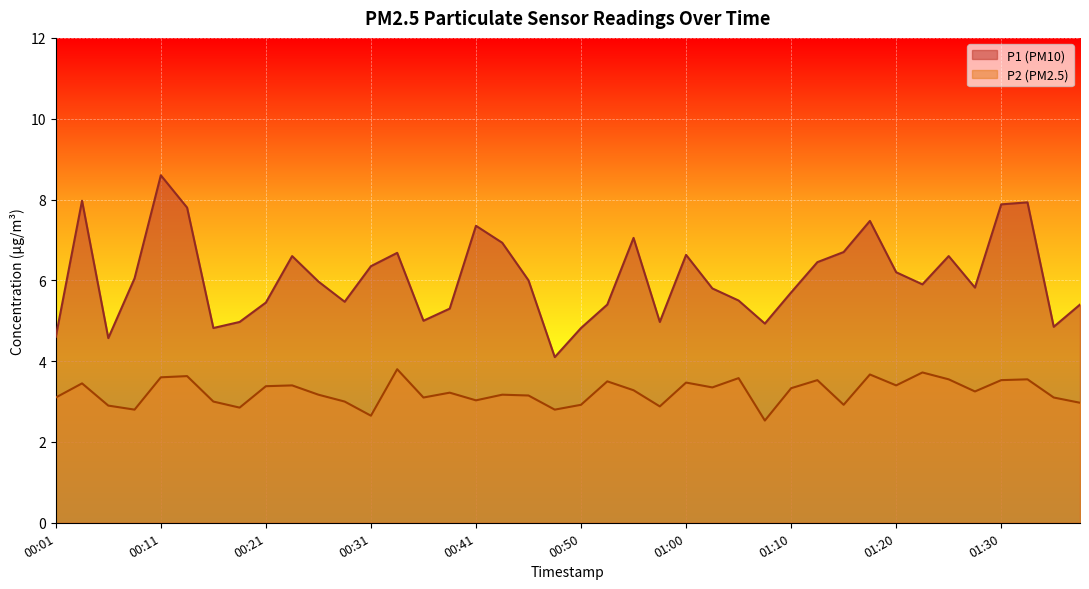

What are all the series names shown in the legend?

P1, P2